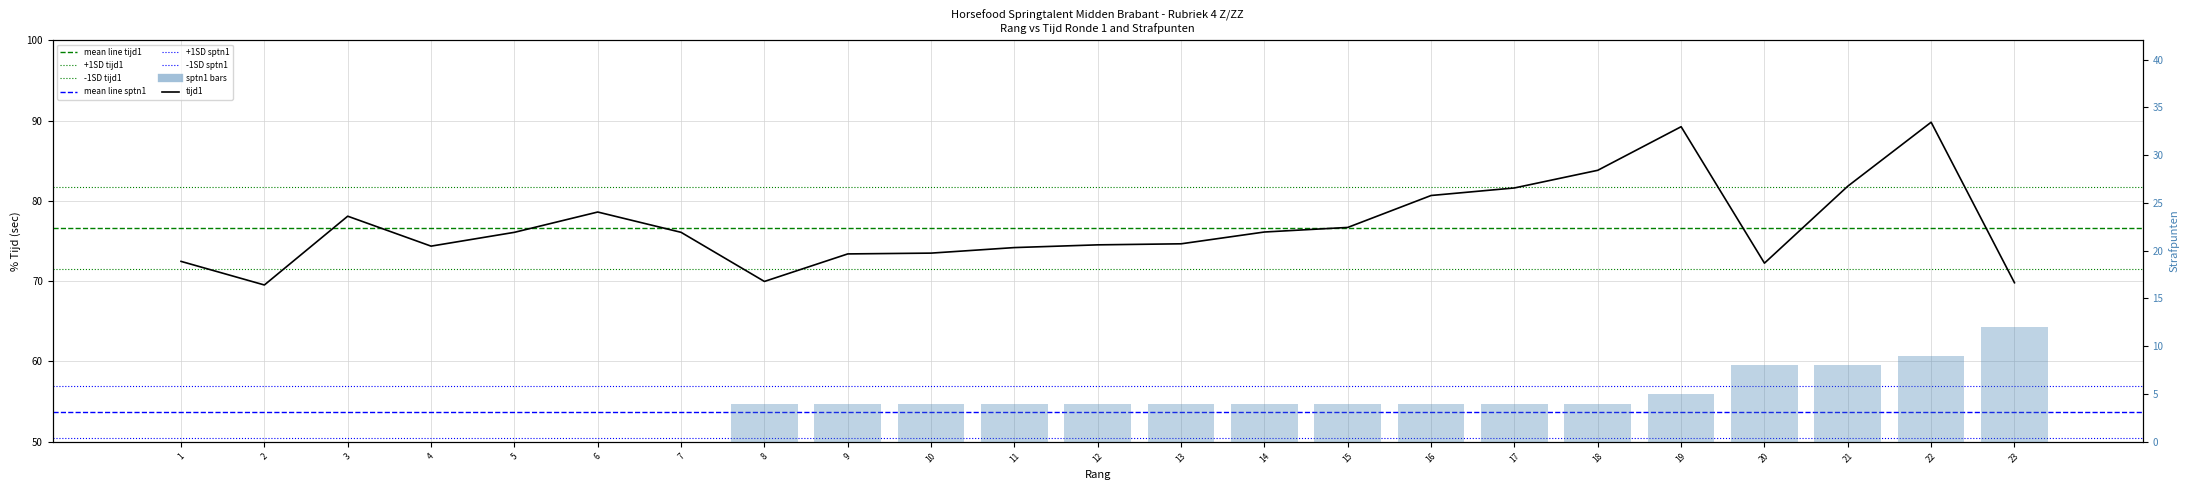

What is the sum of the sptn1 values at 21 and 5?

8.0